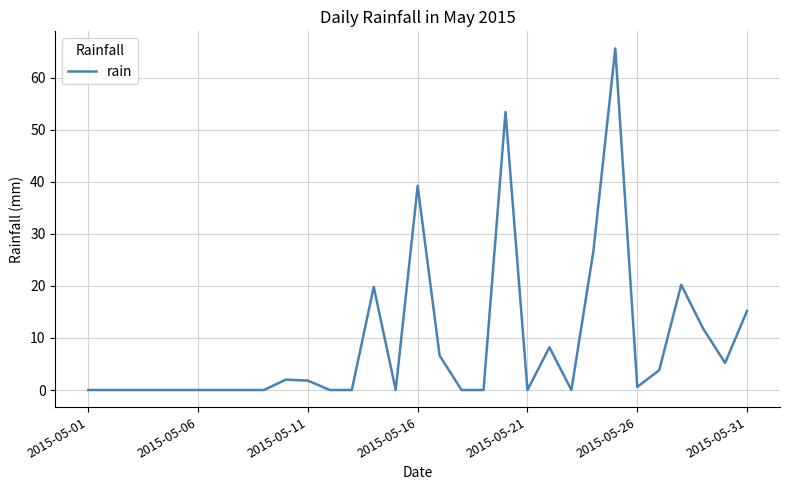

What is the maximum value shown in the chart?

65.6